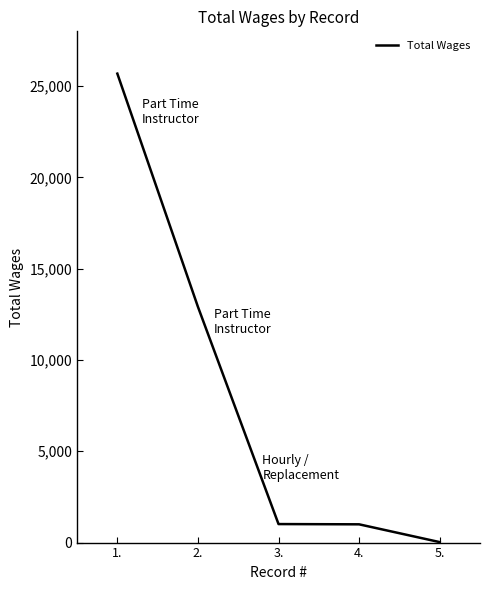

True or false: there are more than 1 points higher than both neighbors.

False